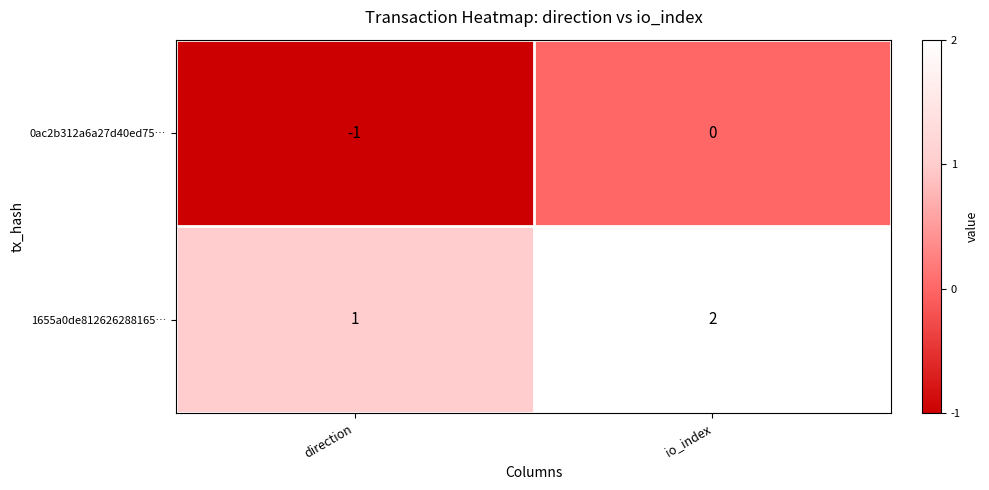

What is the sum of the 1655a0de812626288165… values at io_index and direction?

3